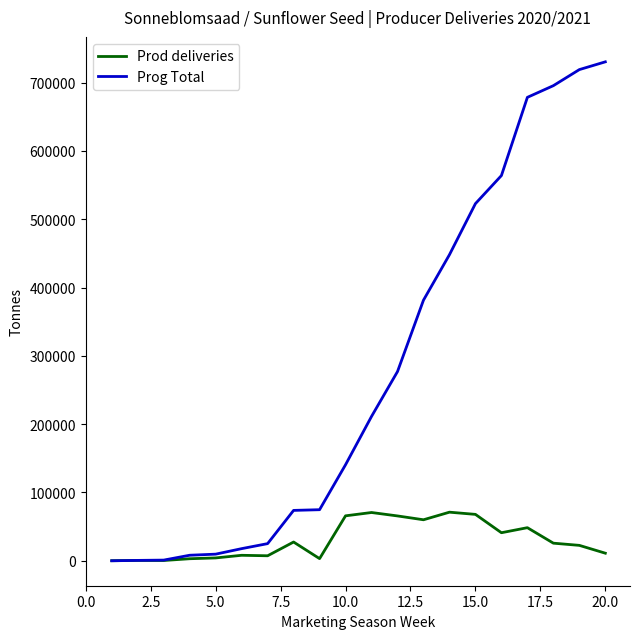

List the series in order of their overall mean, highest first.

Prog Total, Prod deliveries